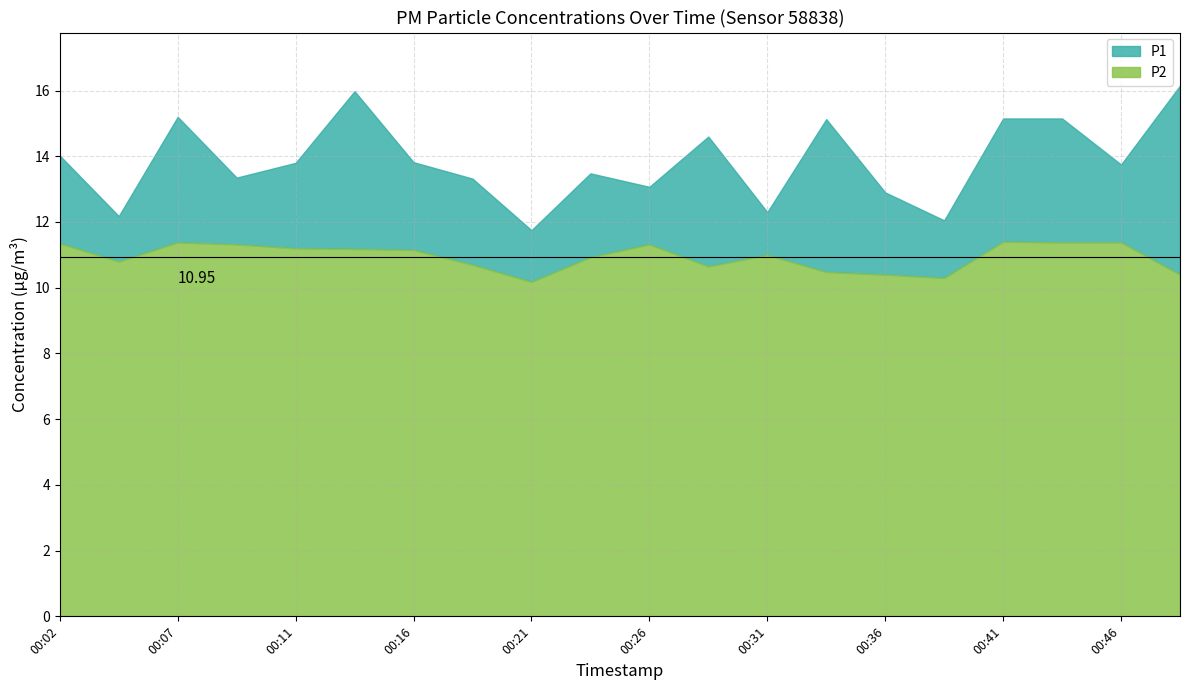

Which series has the largest total across all categories?

P1